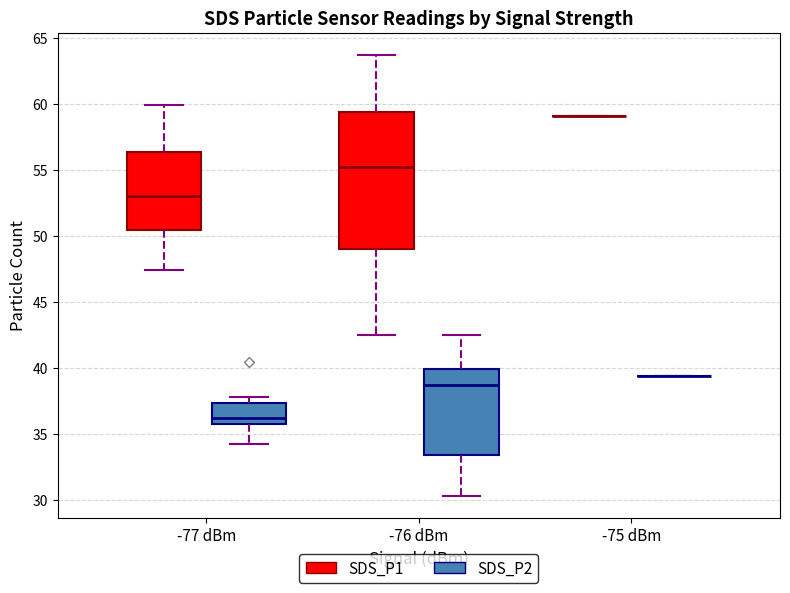

Reading left to right, read every box against the y-axis: the position of its median line, the range the box covers, and the ends of its whiskers. The values are not printed on the chart, so give them approximately, as read against the axis.

-77 dBm (SDS_P1): median 53.0, box 50.5 to 56.5, whiskers 47.5 to 60.0
-77 dBm (SDS_P2): median 36.0, box 35.5 to 37.5, whiskers 34.0 to 38.0
-76 dBm (SDS_P1): median 55.5, box 49.0 to 59.5, whiskers 42.5 to 63.5
-76 dBm (SDS_P2): median 38.5, box 33.5 to 40.0, whiskers 30.5 to 42.5
-75 dBm (SDS_P1): box collapsed to a line at 59.0, whiskers 59.0 to 59.0
-75 dBm (SDS_P2): box collapsed to a line at 39.5, whiskers 39.5 to 39.5